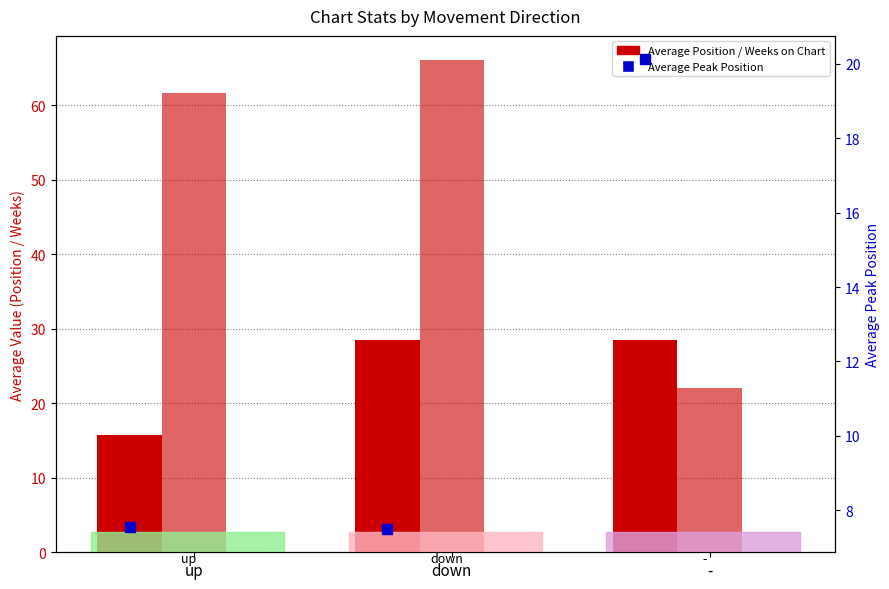

What is the difference between the maximum and second lowest values in the Average Weeks on Chart series?

4.4